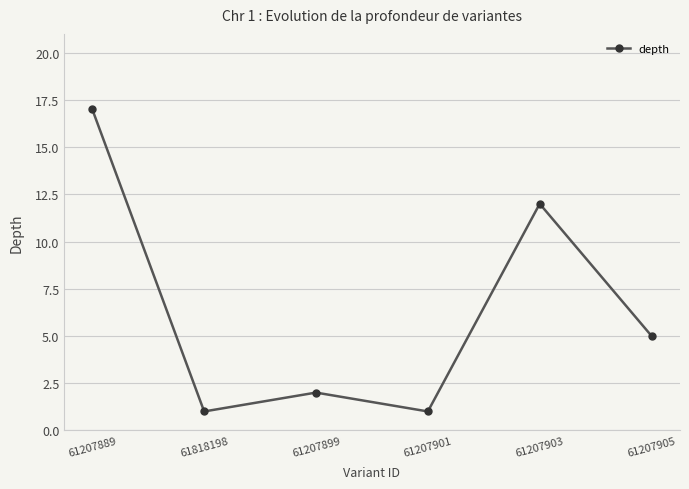

What is the label of the 4th point from the left?

61207901